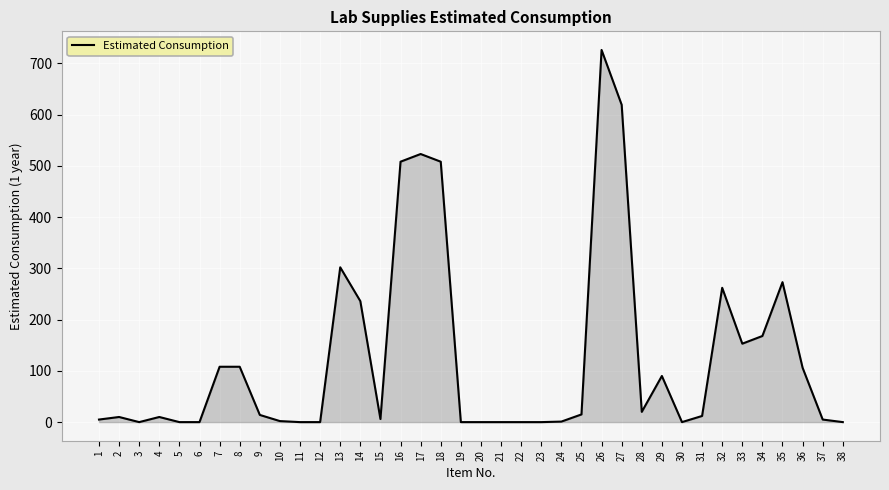

How many categories are shown in the chart?

38